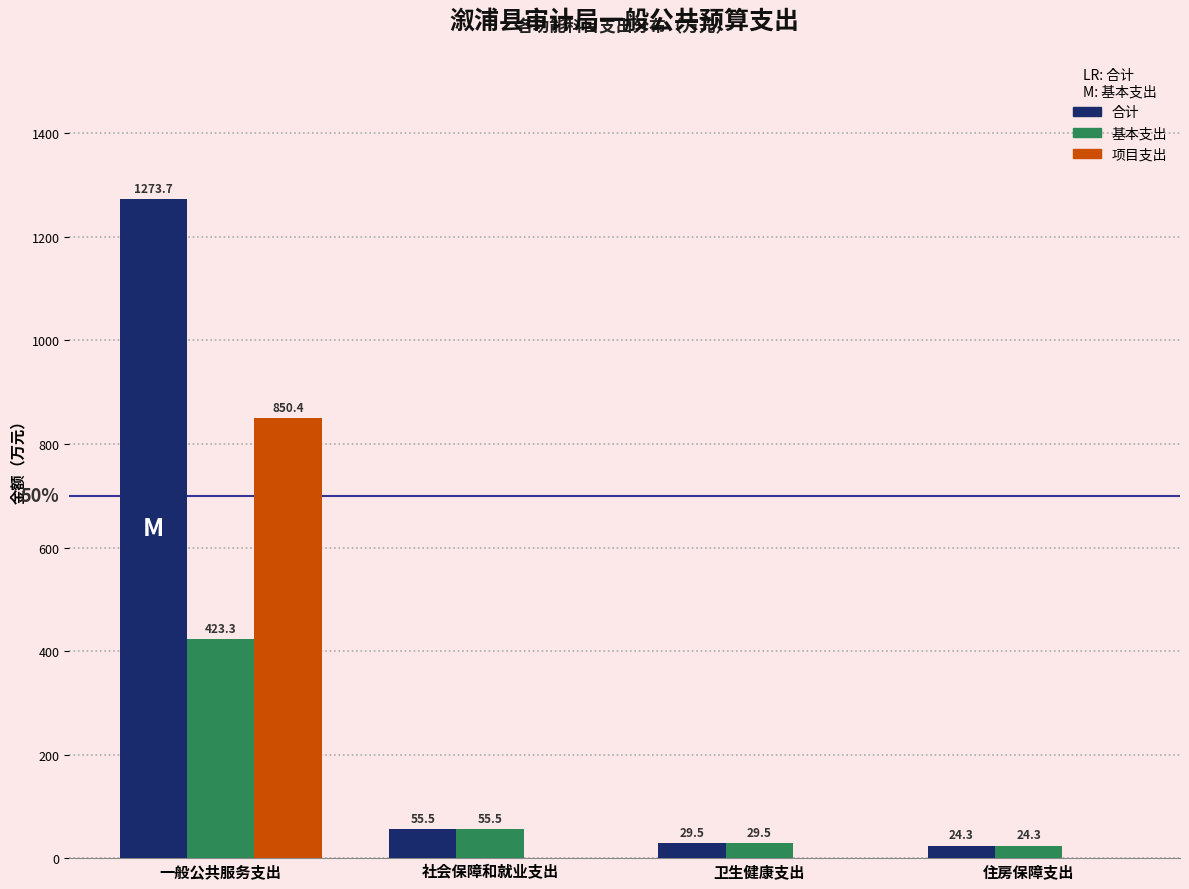

What is the total value across all series at 社会保障和就业支出?

110.9